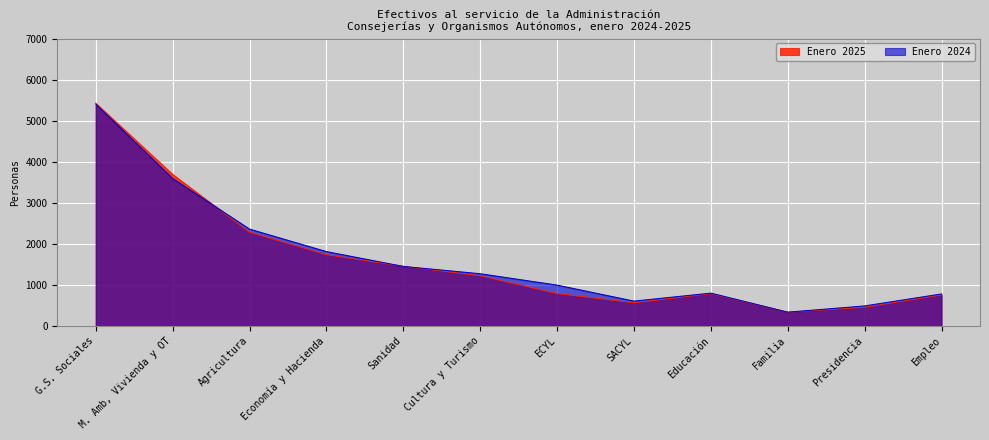

Read the Enero 2025 value at Sanidad.

1453